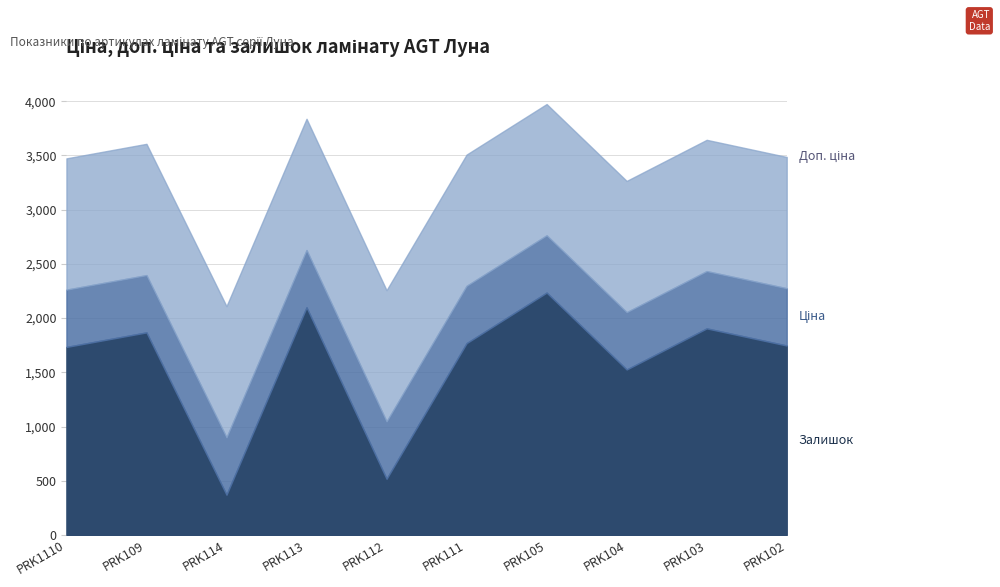

Where is Ціна nearest to the value 528?

PRK1110